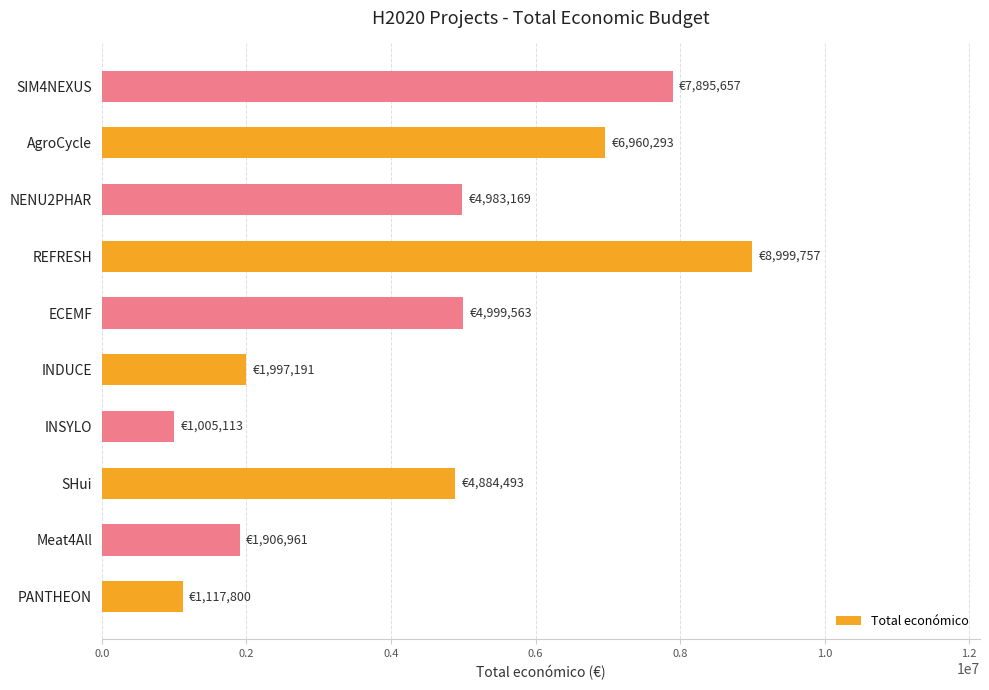

What is the average value?

4475000